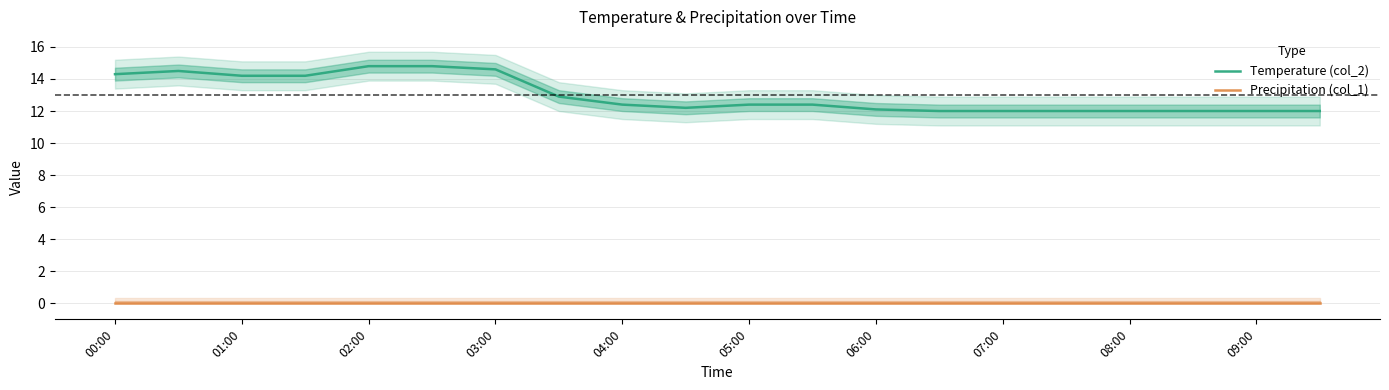

Is it true that Temperature (col_2) equals 9.7 at 00:00?

False